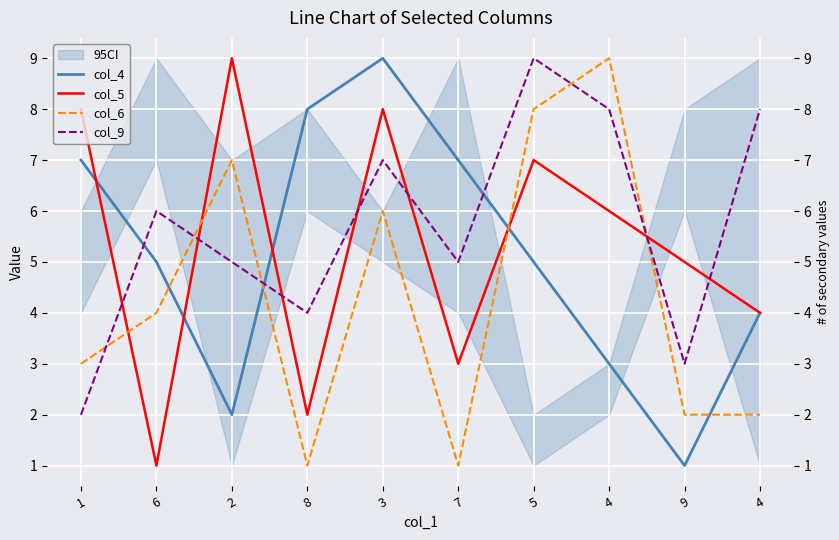

Reading left to right, extract all data points from this chart.

col_4: 1=7	6=5	2=2	8=8	3=9	7=7	5=5	4=3	9=1	4=4
col_5: 1=8	6=1	2=9	8=2	3=8	7=3	5=7	4=6	9=5	4=4
col_6: 1=3	6=4	2=7	8=1	3=6	7=1	5=8	4=9	9=2	4=2
col_9: 1=2	6=6	2=5	8=4	3=7	7=5	5=9	4=8	9=3	4=8